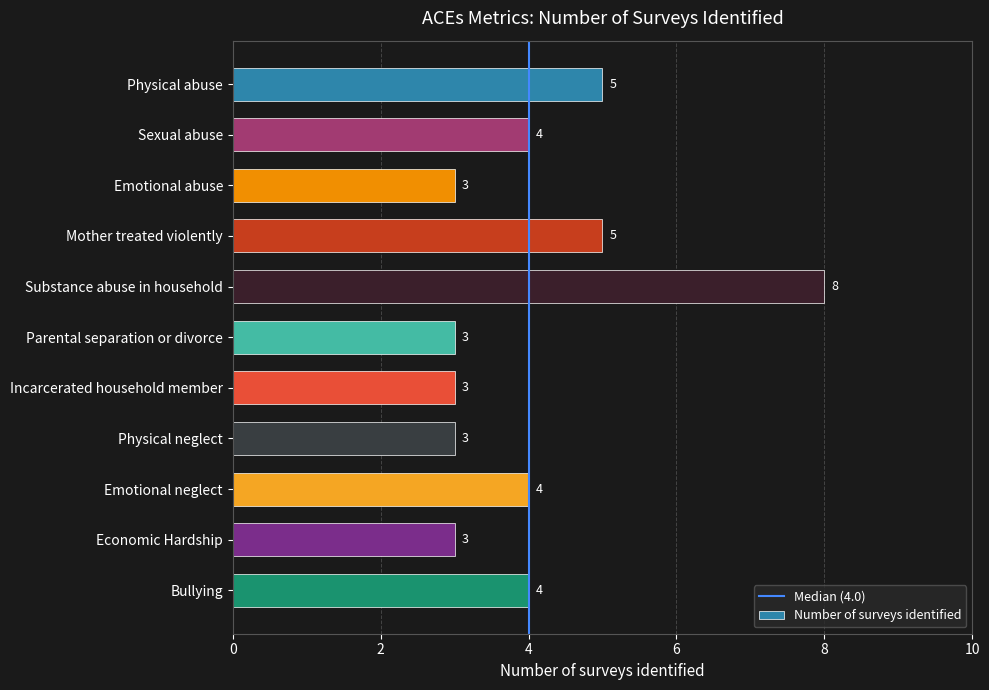

Between Physical neglect and Sexual abuse, which is larger?

Sexual abuse